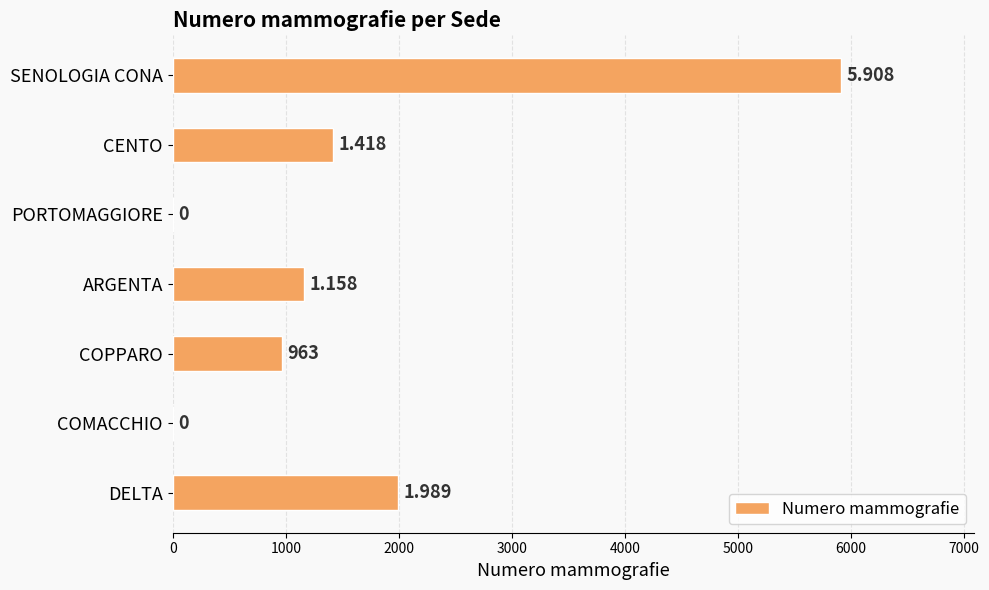

How many positive values are there?

5